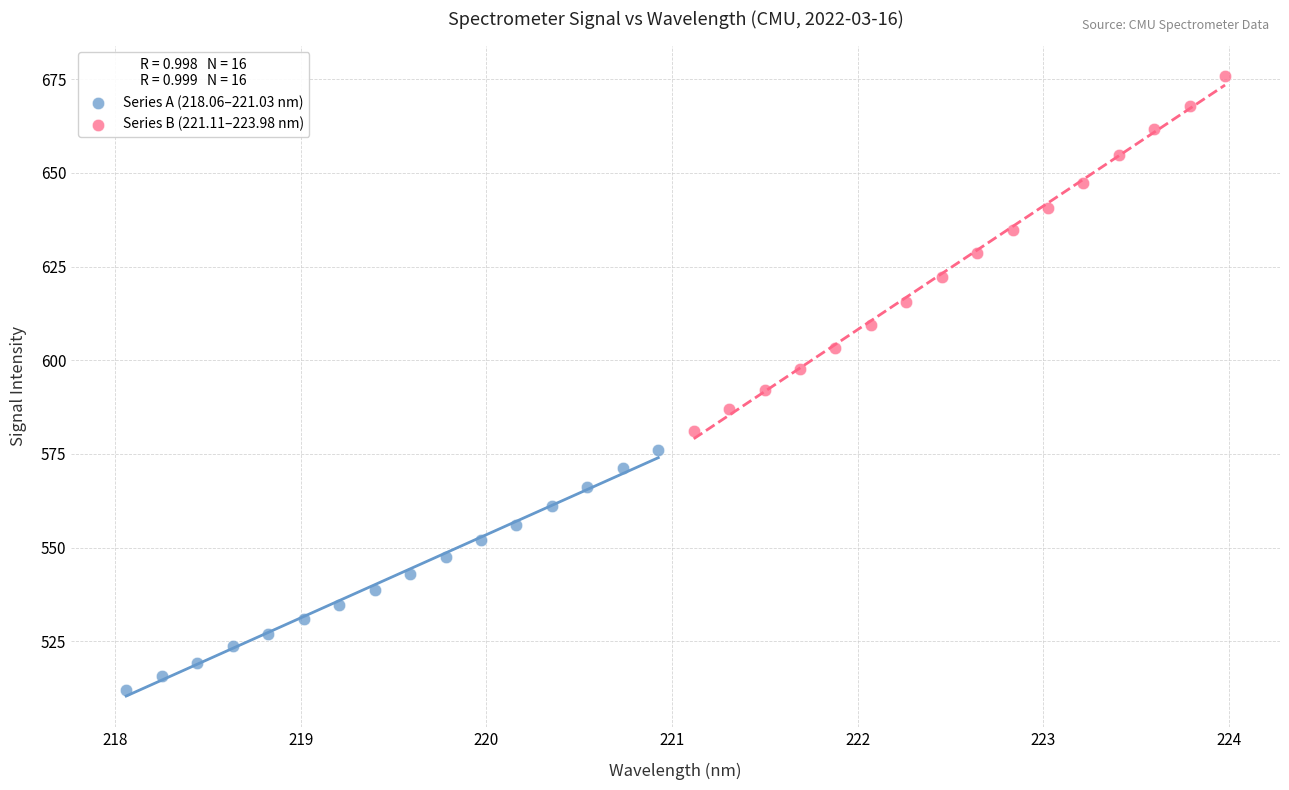

Which series contains the lowest Y value?

Series A (218.06–221.03 nm)